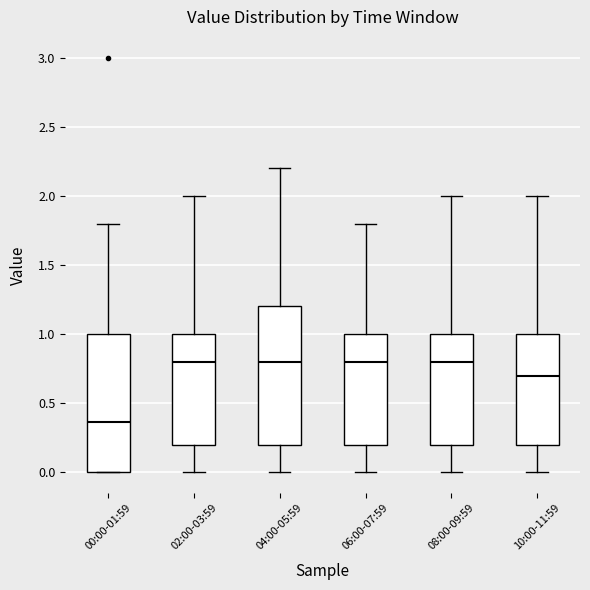

Where does the median line of the box for 08:00-09:59 sit on the y-axis? The values are not printed on the chart, so give them approximately, as read against the axis.

0.80